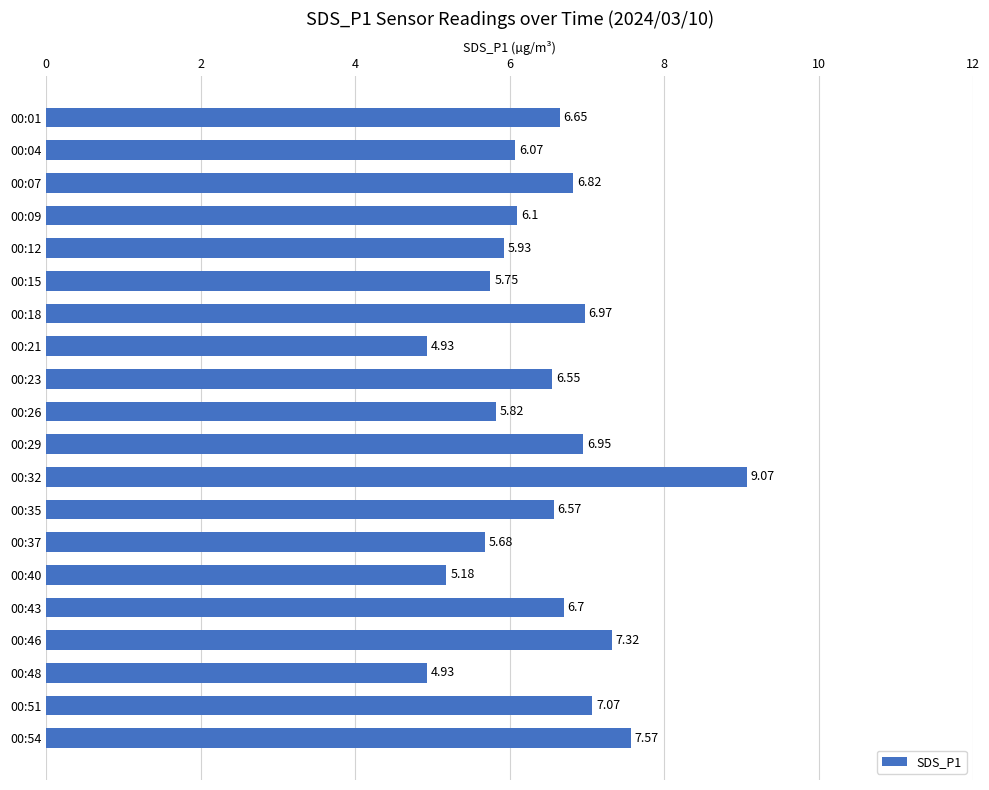

Between 00:51 and 00:15, which is larger?

00:51